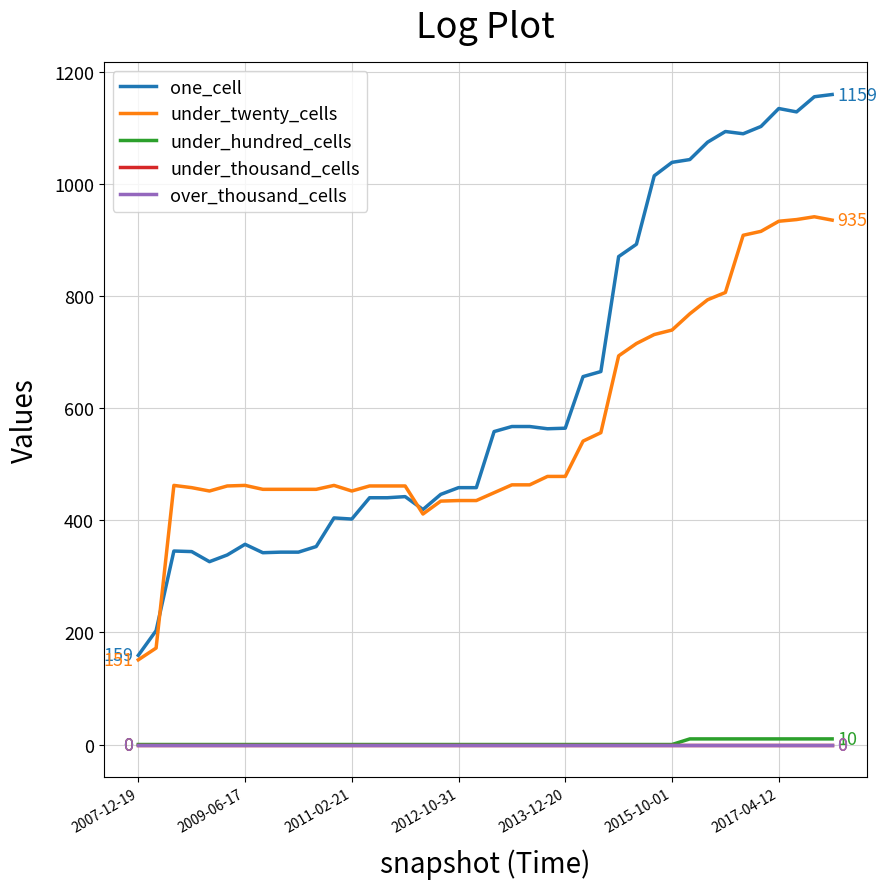

Reading left to right, transcribe all the data shown in this chart.

one_cell: 159	203	345	344	326	338	357	342	343	343	353	404	402	440	440	442	419	446	458	458	558	567	567	563	564	656	665	870	892	1014	1038	1043	1074	1093	1089	1102	1134	1128	1155	1159
under_twenty_cells: 151	172	462	458	452	461	462	455	455	455	455	462	452	461	461	461	411	434	435	435	449	463	463	478	478	541	556	693	715	731	739	768	793	806	908	915	933	936	941	935
under_hundred_cells: 0	0	0	0	0	0	0	0	0	0	0	0	0	0	0	0	0	0	0	0	0	0	0	0	0	0	0	0	0	0	0	10	10	10	10	10	10	10	10	10
under_thousand_cells: 0	0	0	0	0	0	0	0	0	0	0	0	0	0	0	0	0	0	0	0	0	0	0	0	0	0	0	0	0	0	0	0	0	0	0	0	0	0	0	0
over_thousand_cells: 0	0	0	0	0	0	0	0	0	0	0	0	0	0	0	0	0	0	0	0	0	0	0	0	0	0	0	0	0	0	0	0	0	0	0	0	0	0	0	0